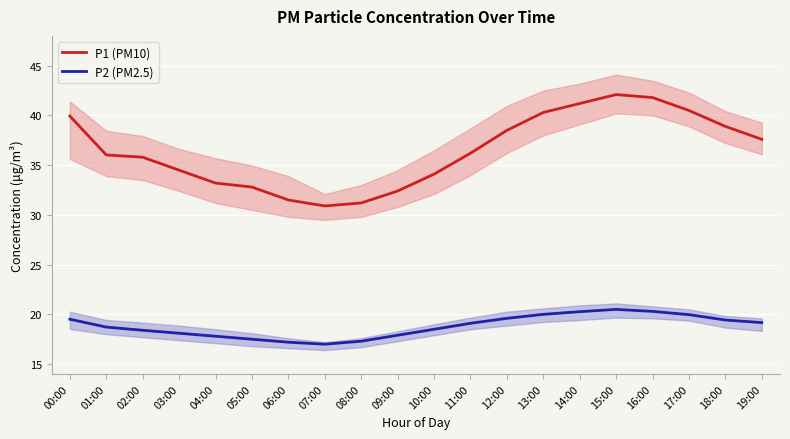

At which category does P1 (PM10) reach its first local peak?

15:00